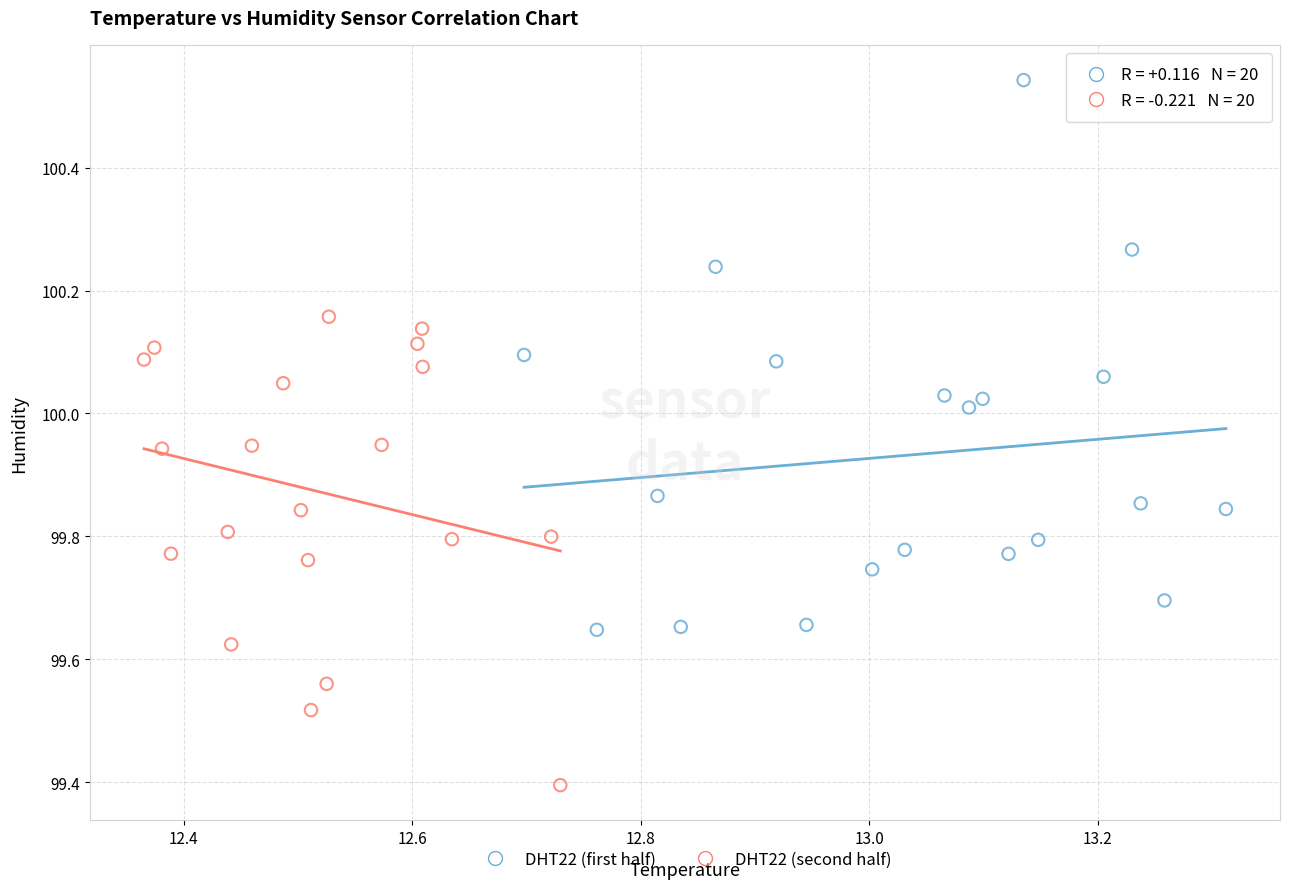

Which series has the largest Y range (max minus min)?

DHT22 (first half)